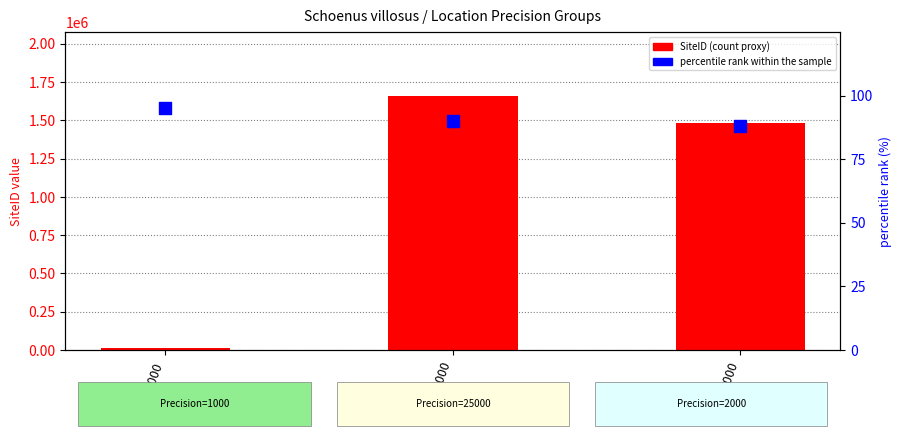

What is the total value across all series at 1000?

12094